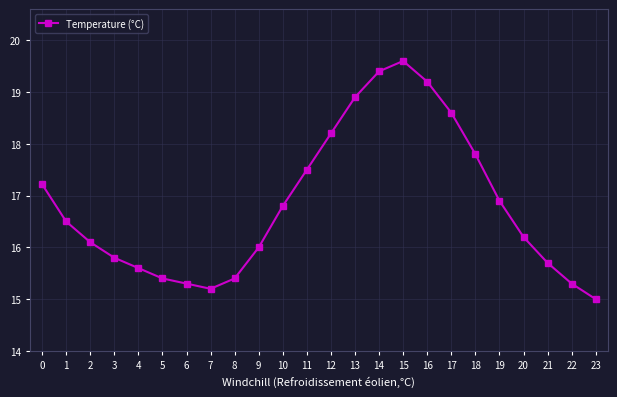

Which has a higher value, 9 or 10?

10